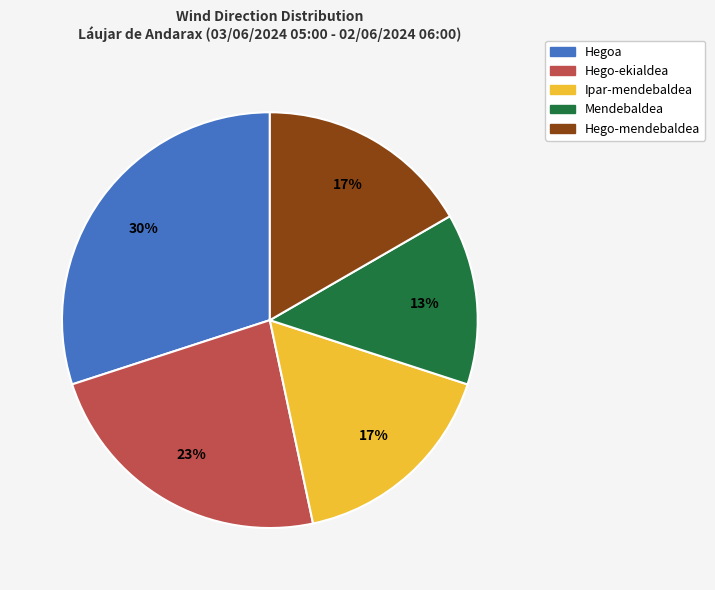

To the nearest percent, what percentage of the pie is Hego-ekialdea?

23%